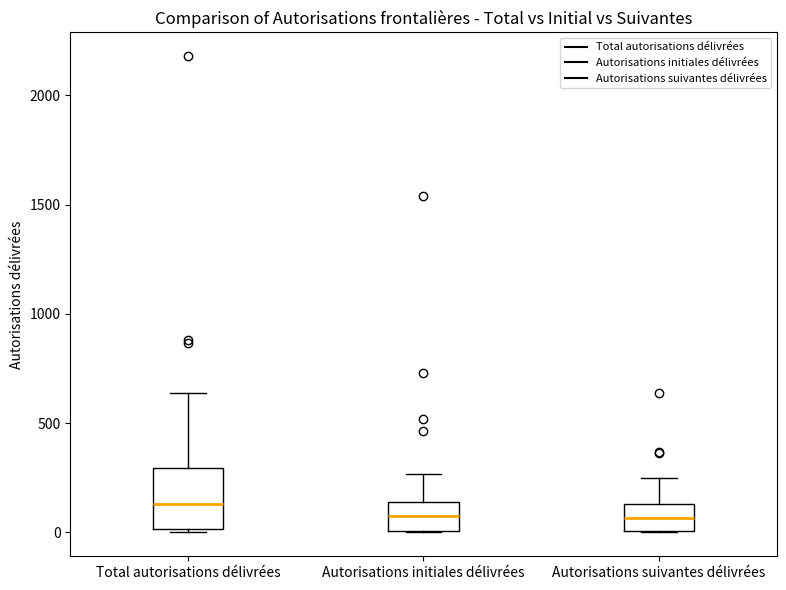

Reading left to right, read every box against the y-axis: the position of its median line, the range the box covers, and the ends of its whiskers. The values are not printed on the chart, so give them approximately, as read against the axis.

Total autorisations délivrées: median 150, box 0 to 300, whiskers 0 (just below the box's lower edge) to 650
Autorisations initiales délivrées: median 50, box 0 to 150, whiskers 0 to 250
Autorisations suivantes délivrées: median 50, box 0 to 150, whiskers 0 to 250